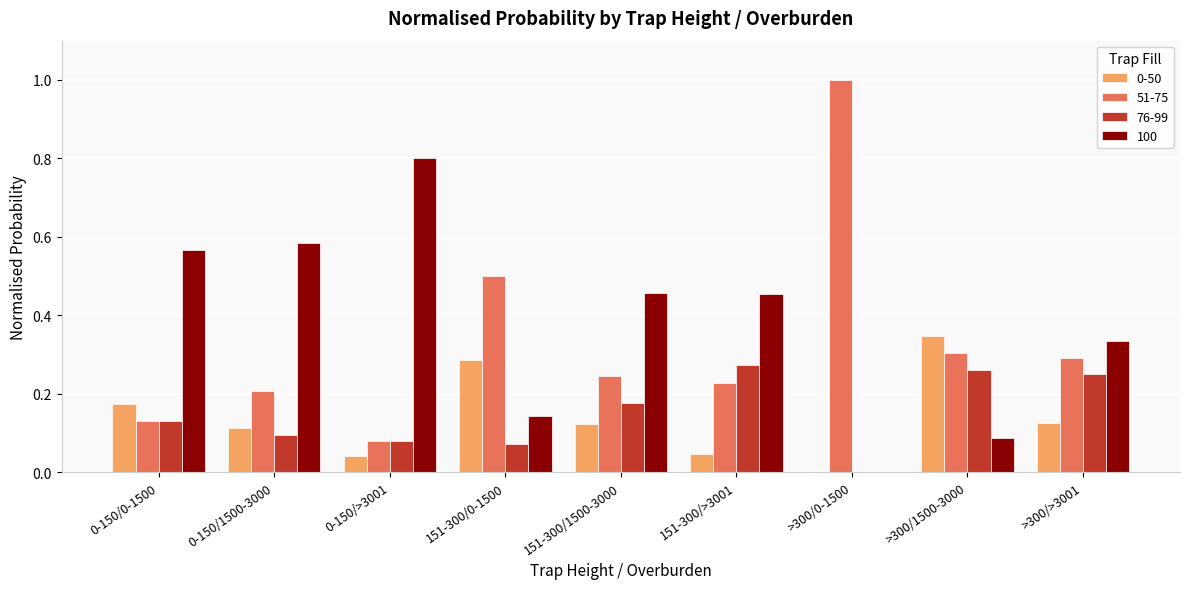

The value of 100 at >300/1500-3000 is 0.1. True or false?

True